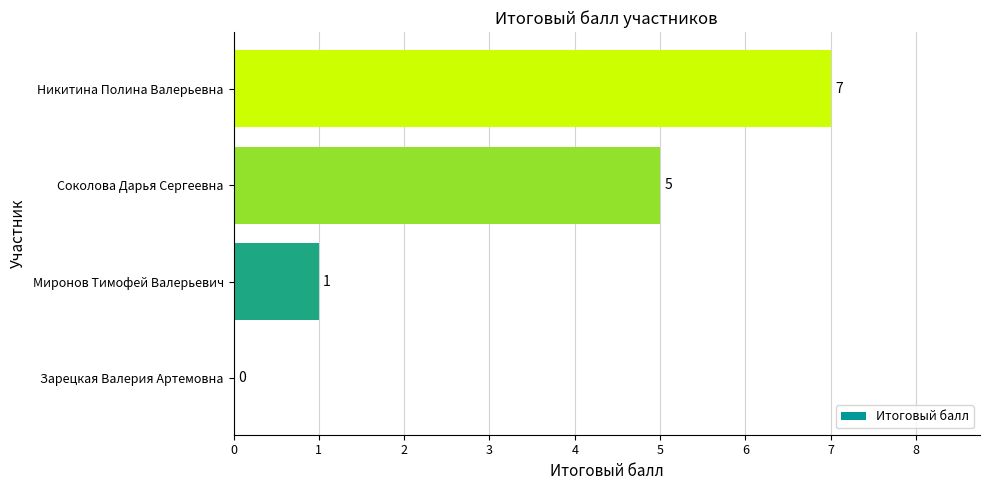

What is the sum of all values?

13